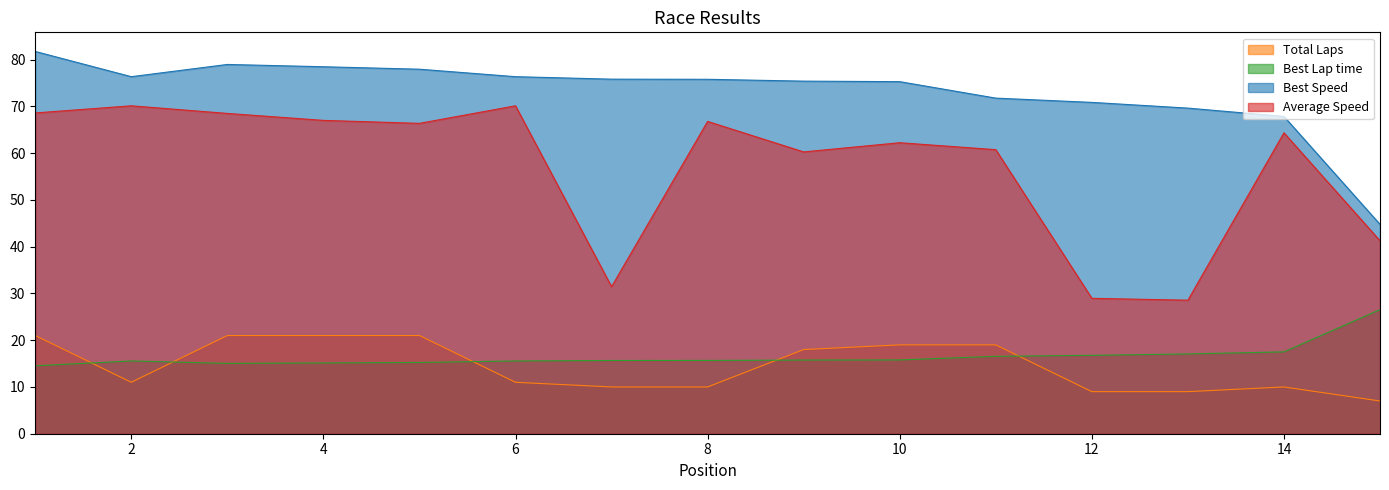

The Best Speed series shows 99.9 at 13. True or false?

False